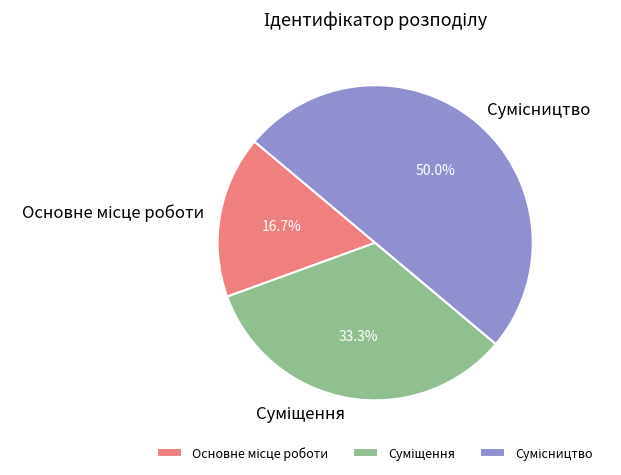

Is there a majority slice in this chart?

No